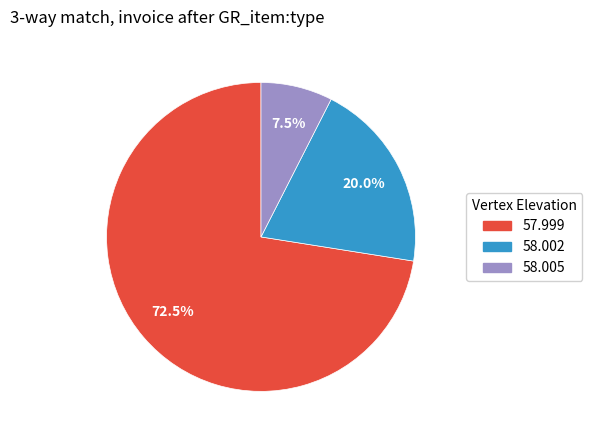

To the nearest percent, what is the average slice percentage?

33%